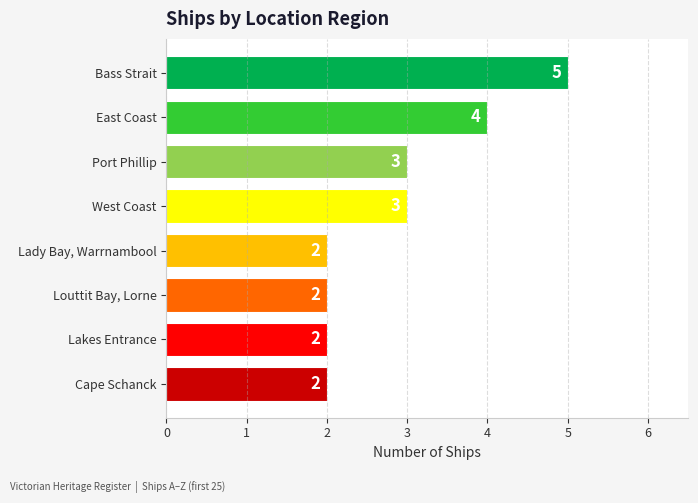

What is the ratio of the value at Port Phillip to the value at West Coast?

1.0